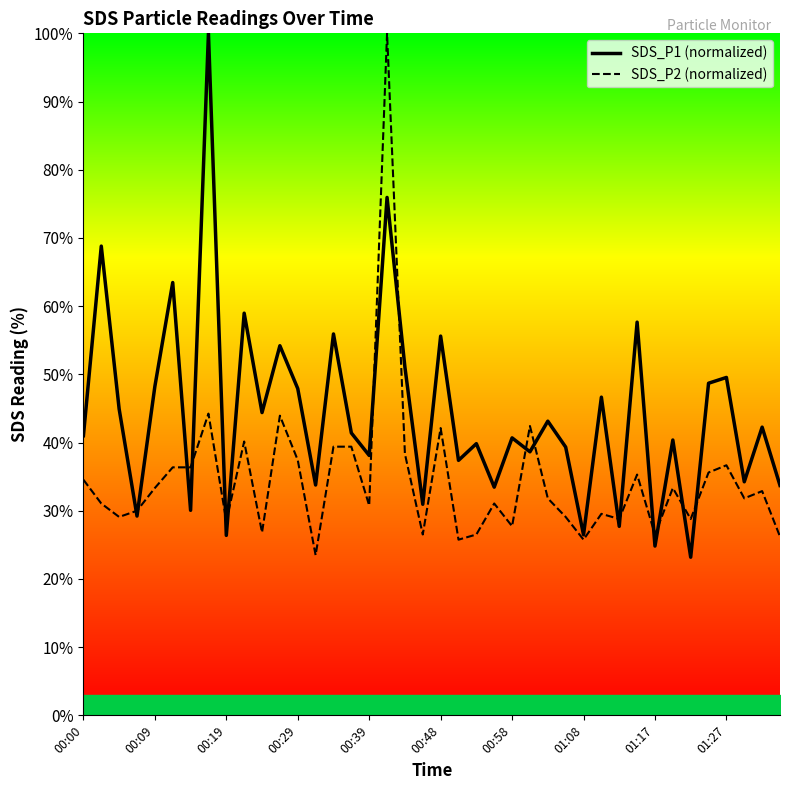

What is the highest value of the SDS_P1 (normalized) series?

100.0